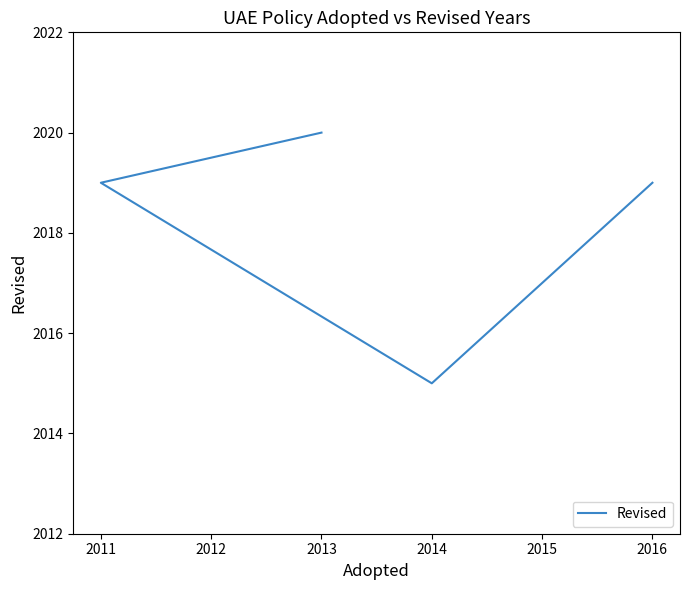

Reading left to right, extract all data points from this chart.

2020	2019	2015	2019